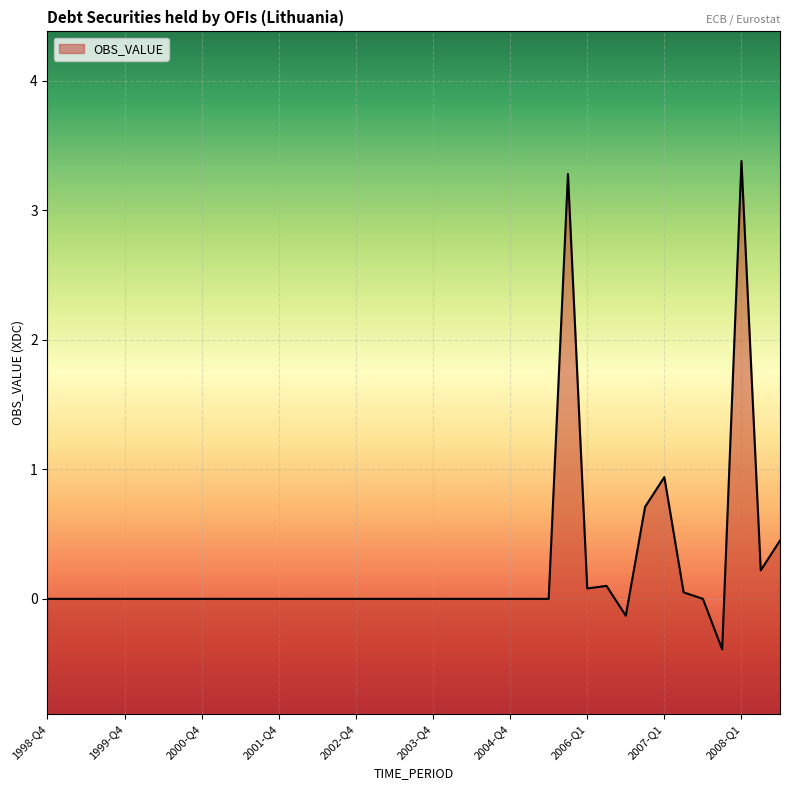

At which category does the data reach its first local peak?

2005-Q4